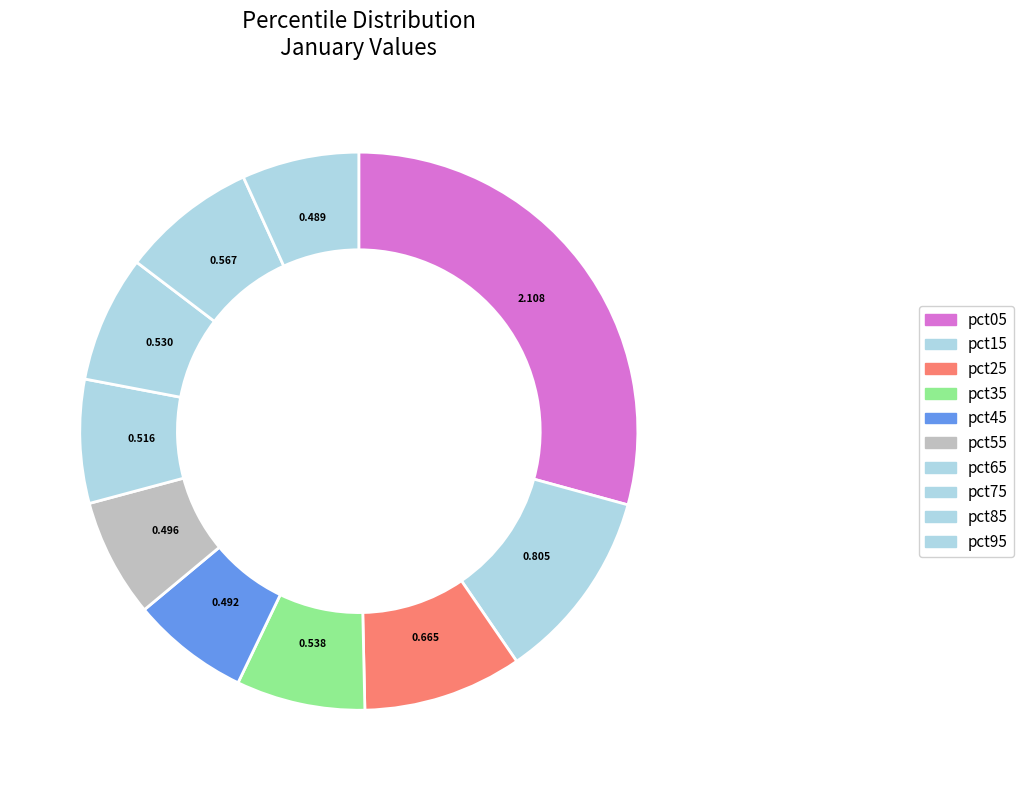

Rank the categories by value from highest to lowest.

pct05, pct15, pct25, pct85, pct35, pct75, pct65, pct55, pct45, pct95